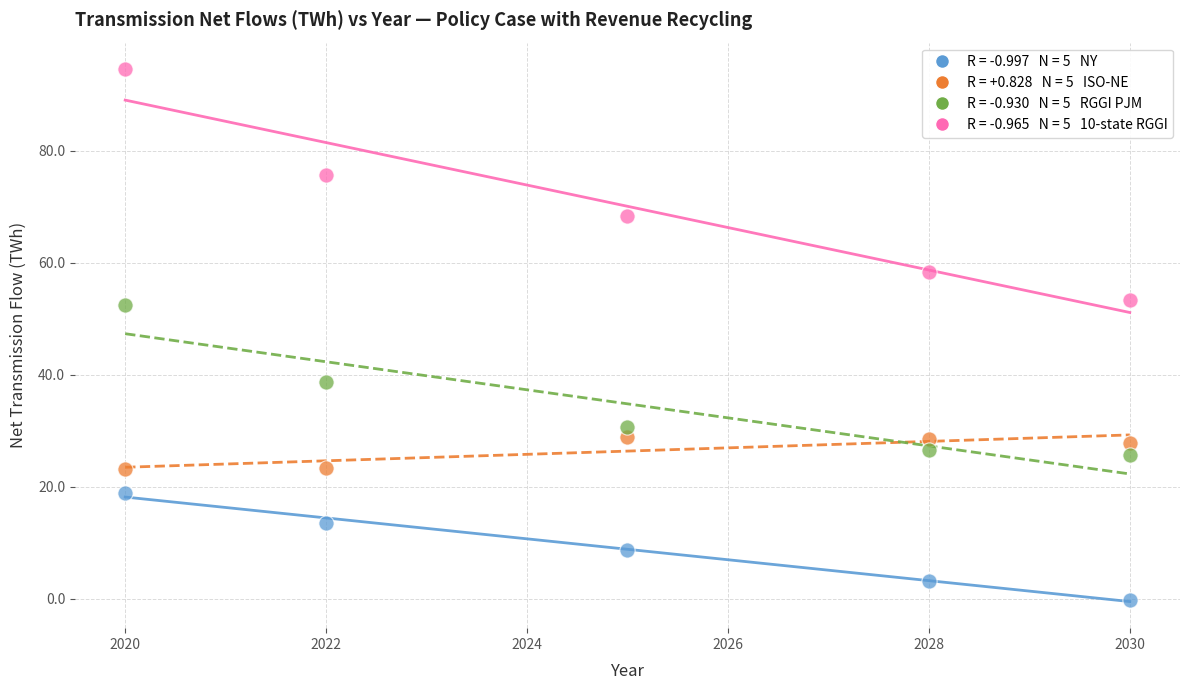

Across all data points, what is the range of X values (max minus min)?

10.0